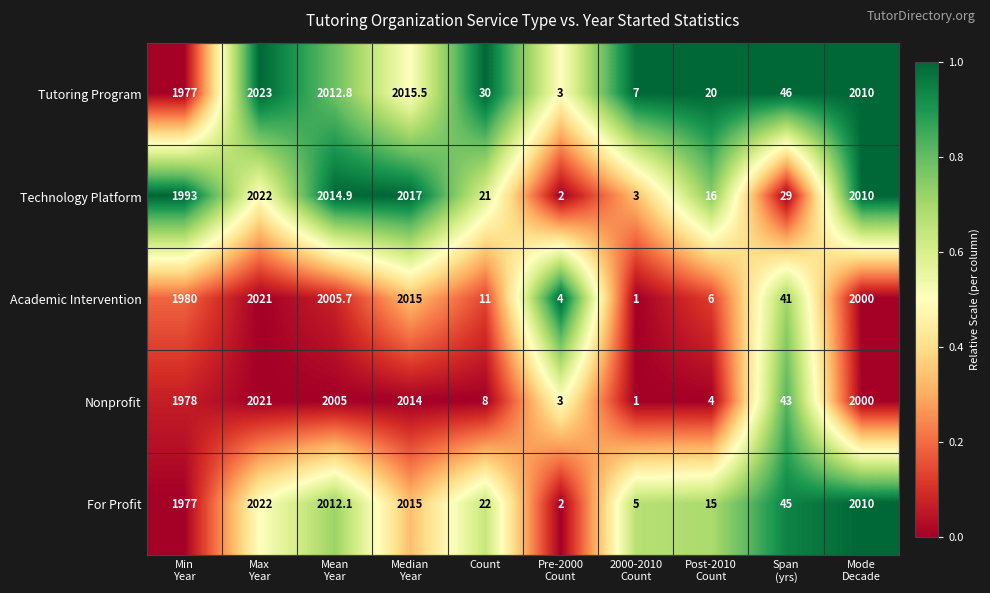

What is the average value of the Technology Platform series?

1012.8